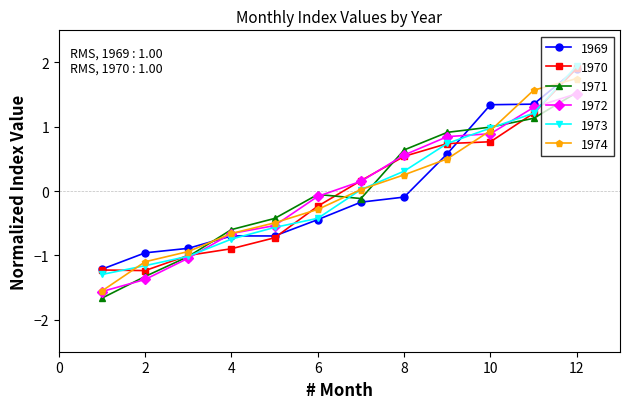

What is the lowest value of the 1969 series?

-1.2